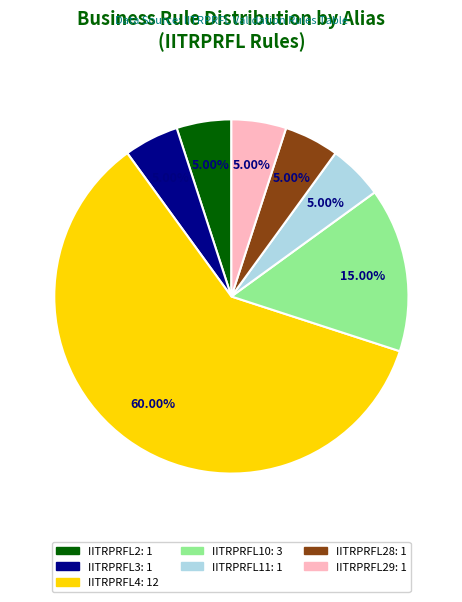

Does any single category account for the majority?

Yes